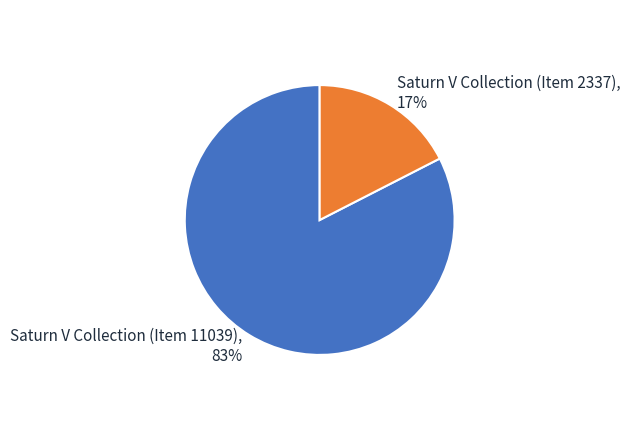

What is the majority slice?

Saturn V Collection (Item 11039)